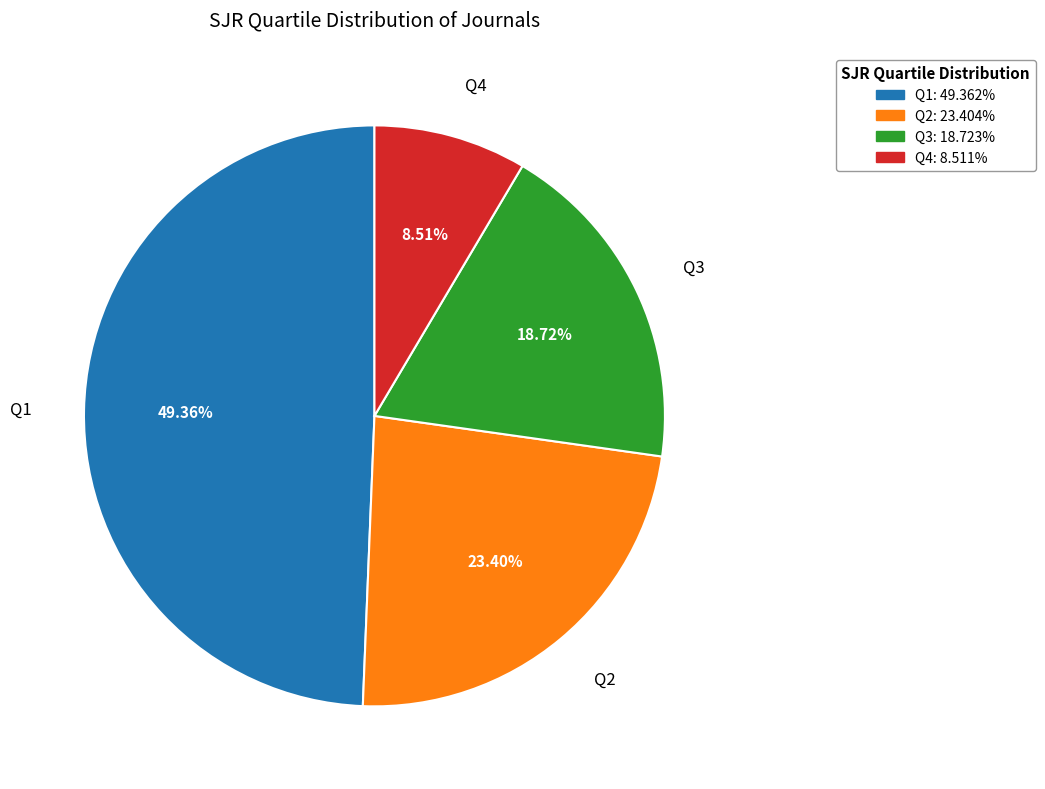

Is the sum of Q1 and Q4 greater than half?

Yes